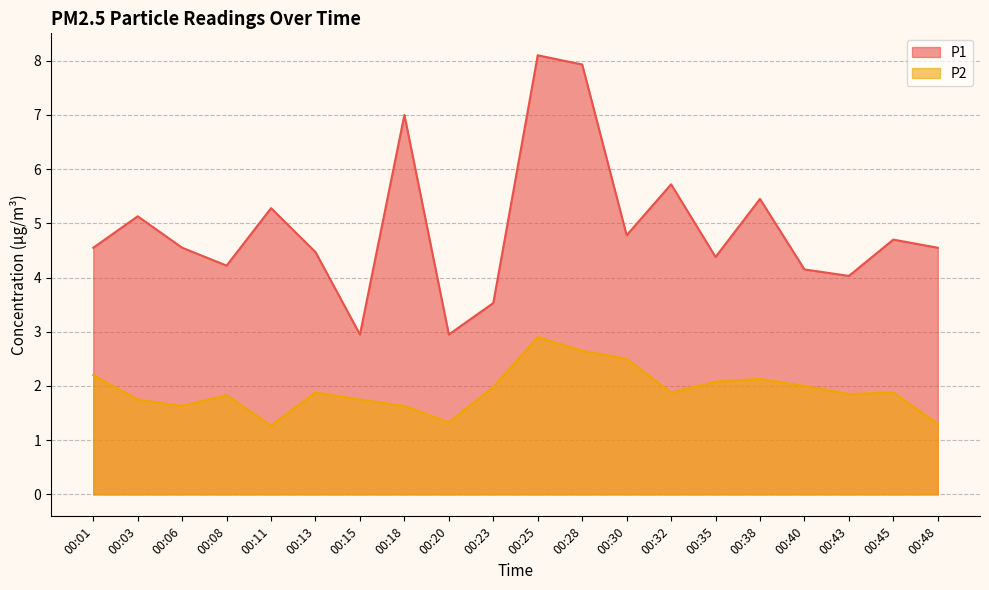

Rank the categories by P2 value from highest to lowest.

00:25, 00:28, 00:30, 00:01, 00:38, 00:35, 00:40, 00:23, 00:13, 00:32, 00:45, 00:43, 00:08, 00:03, 00:15, 00:06, 00:18, 00:20, 00:48, 00:11